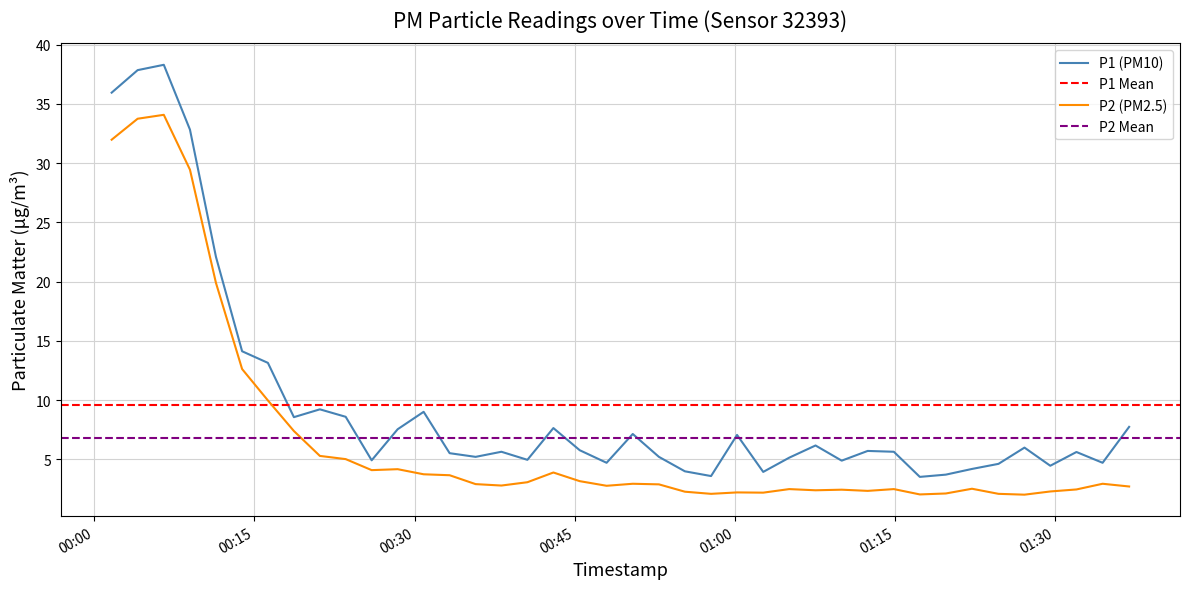

True or false: P1 and P2 intersect in this chart.

False